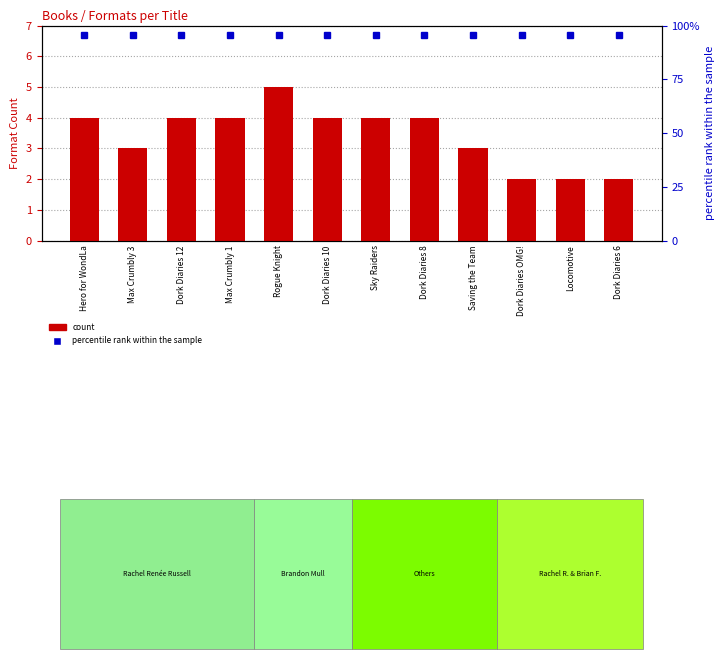

Approximately how many times larger is the value at Hero for WondLa compared to Dork Diaries 6?

2.0